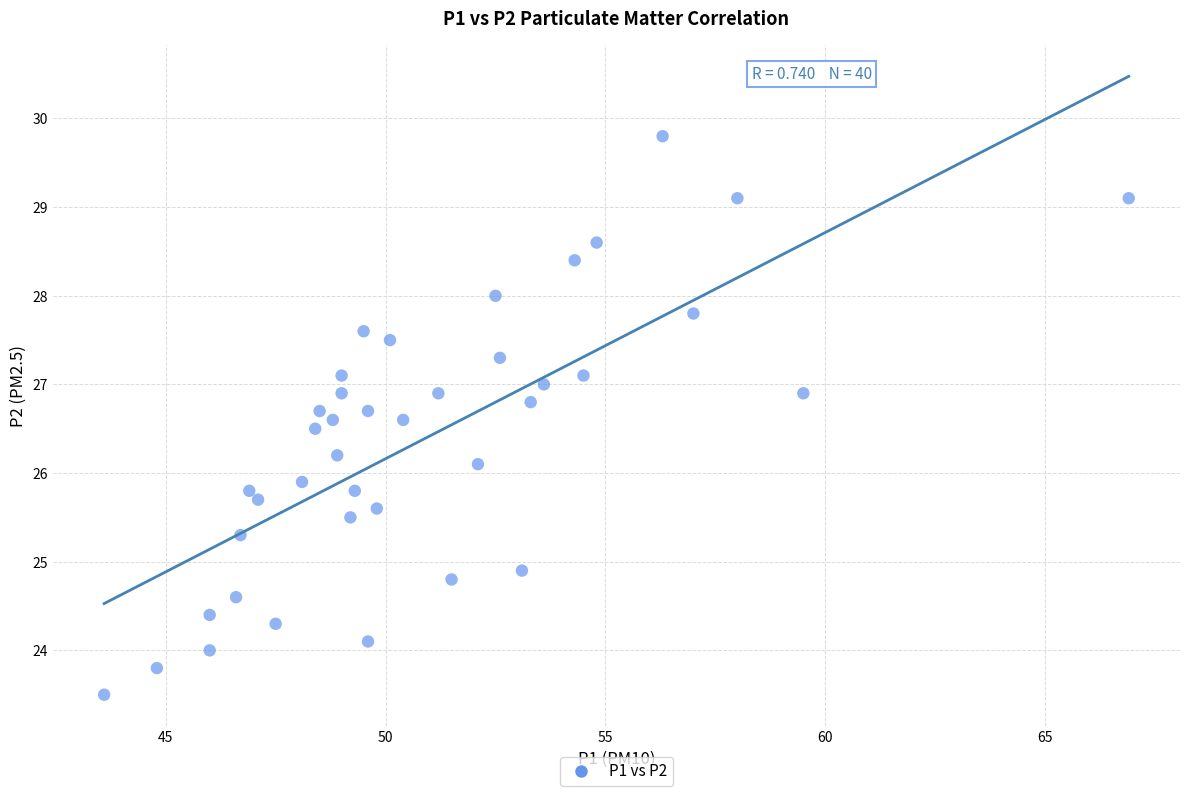

What is the range of Y values (max minus min)?

6.3